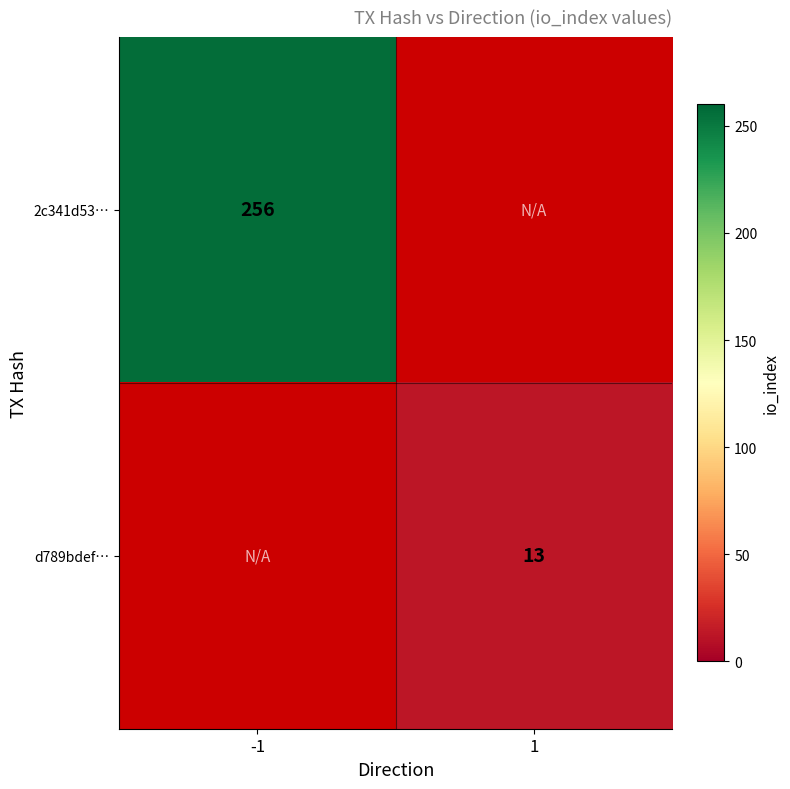

Is it true that 2c341d53… equals 256 at -1?

True